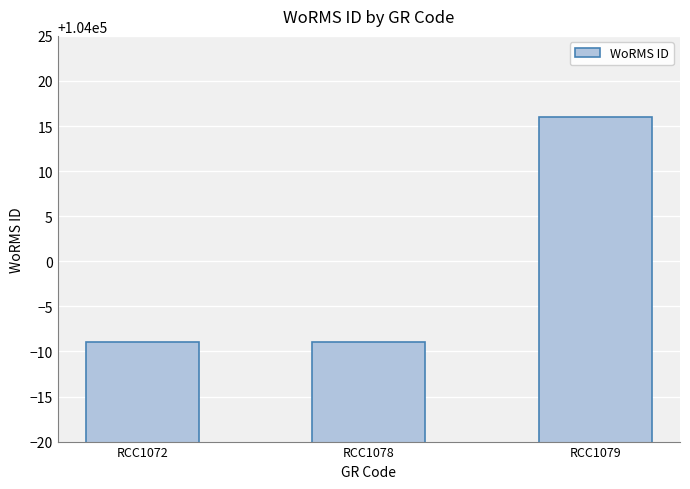

Are the bars horizontal?

No